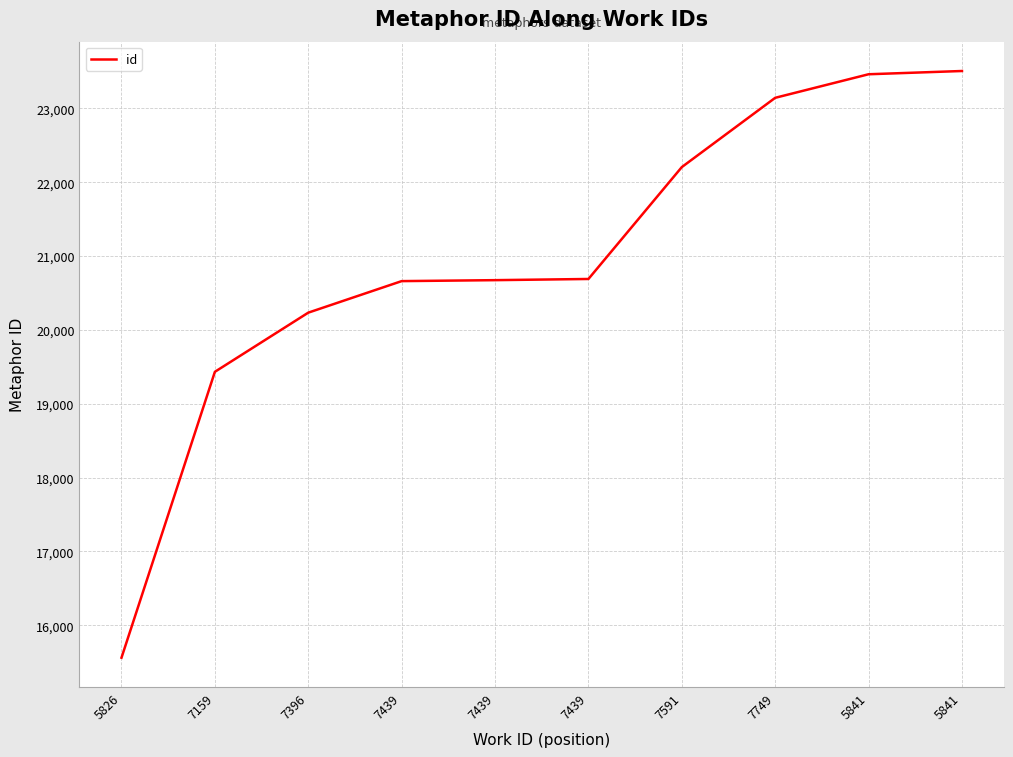

How many lines are shown in the chart?

1